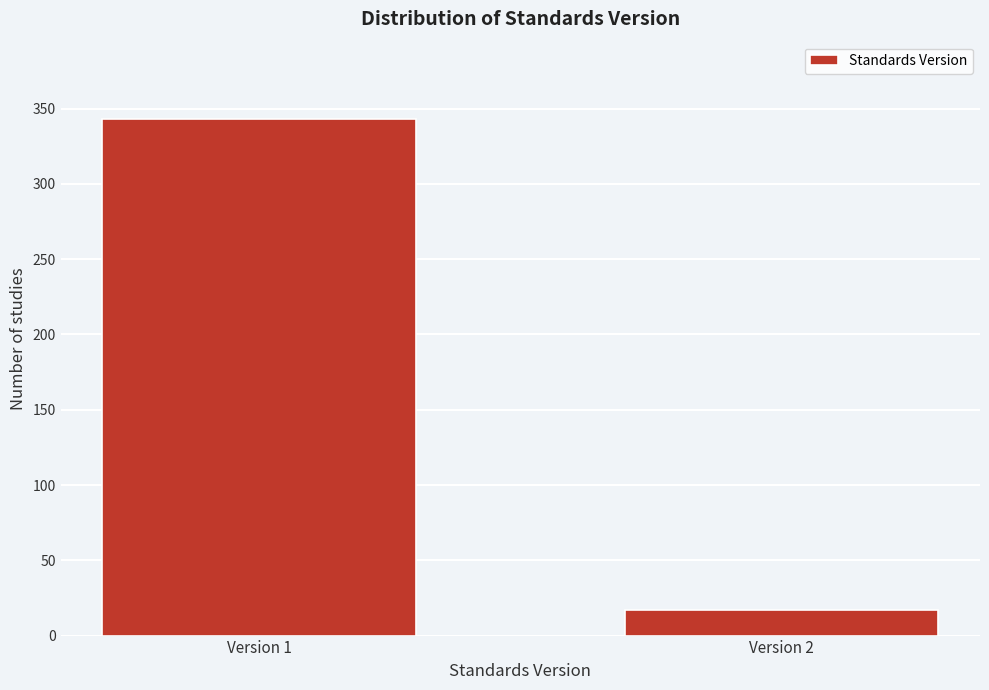

Reading right to left, transcribe all the data shown in this chart.

17	343